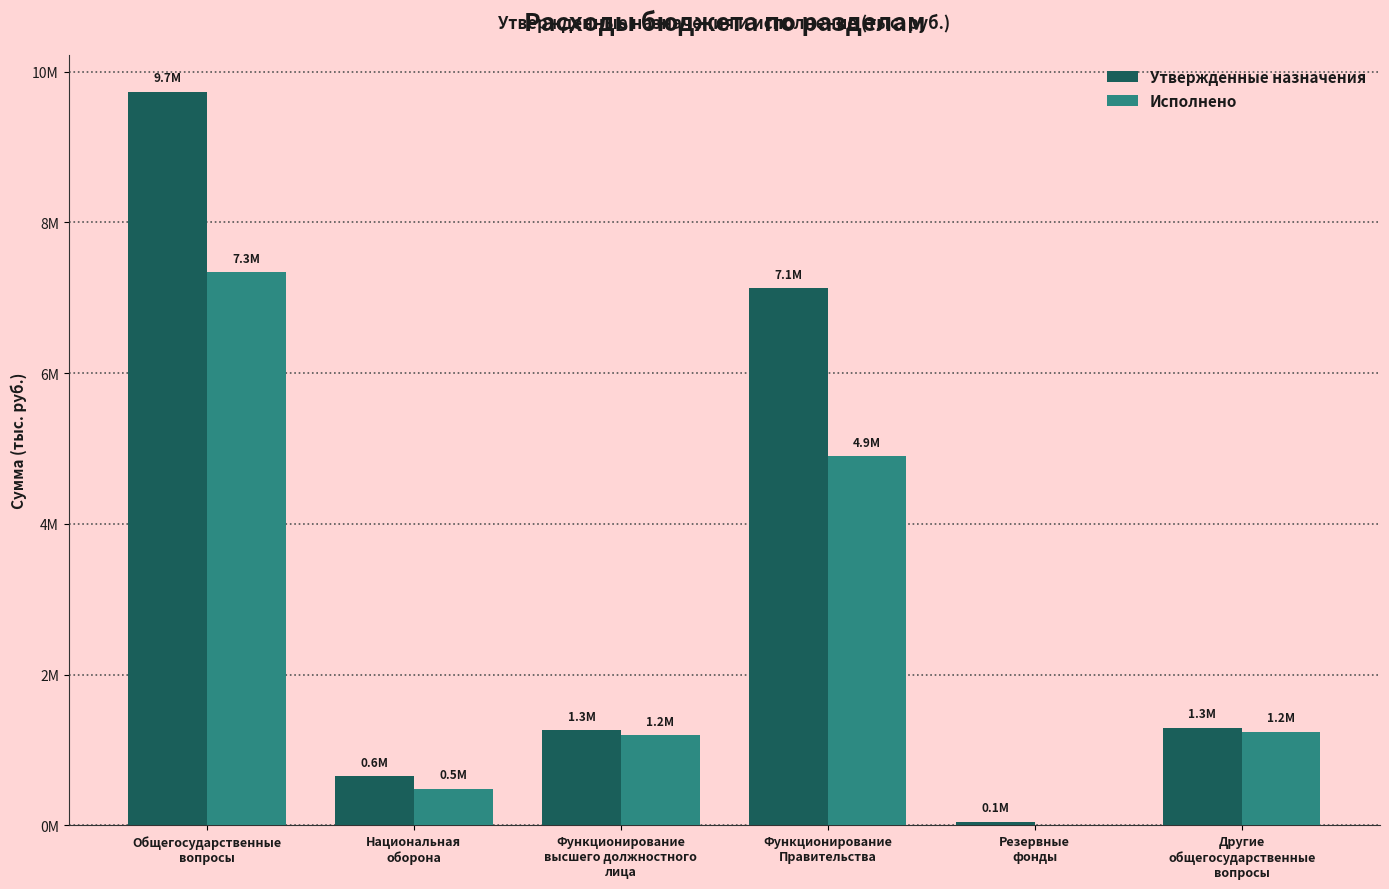

At which label is Исполнено closest to 3667986?

Функционирование
Правительства